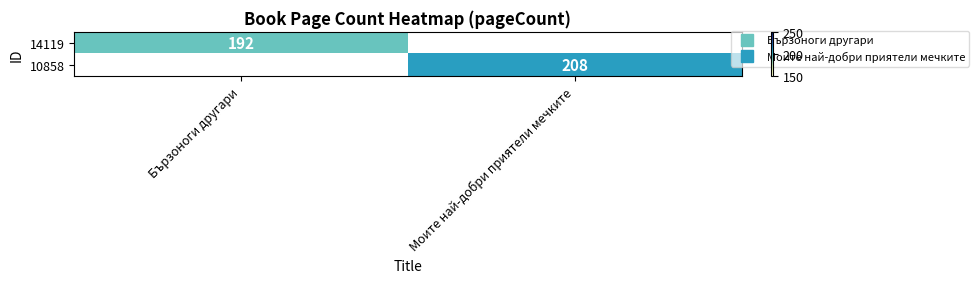

Which series has the largest range (max minus min)?

14119